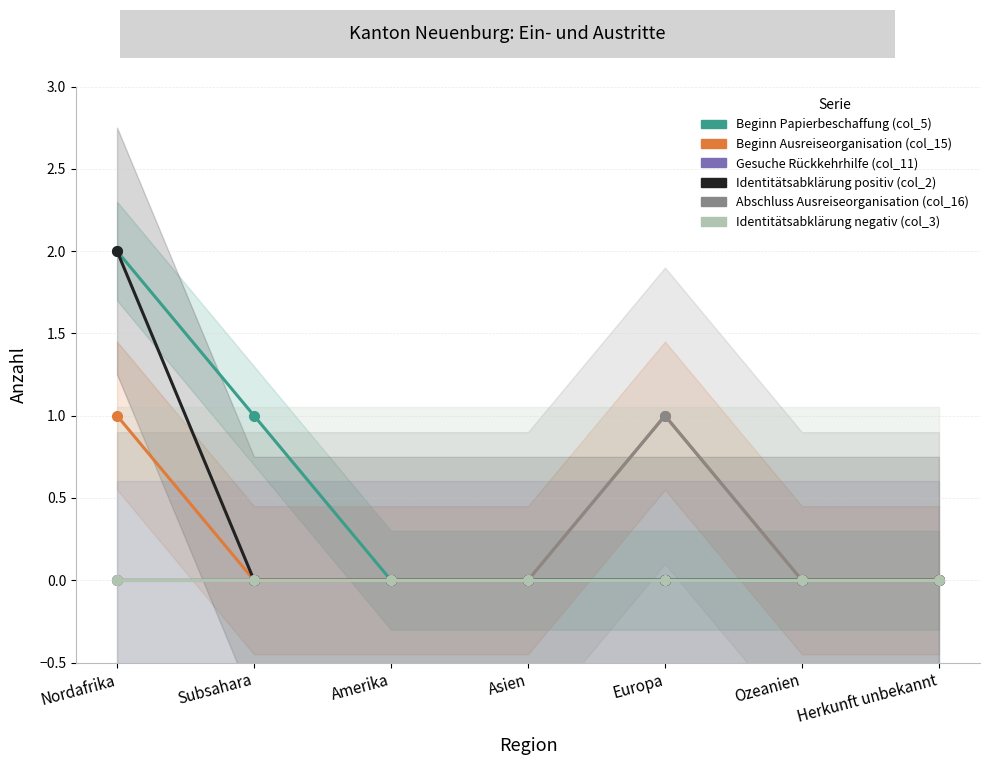

Reading left to right, extract all data points from this chart.

Beginn Papierbeschaffung (col_5): Nordafrika=2	Subsahara=1	Amerika=0	Asien=0	Europa=0	Ozeanien=0	Herkunft unbekannt=0
Beginn Ausreiseorganisation (col_15): Nordafrika=1	Subsahara=0	Amerika=0	Asien=0	Europa=1	Ozeanien=0	Herkunft unbekannt=0
Gesuche Rückkehrhilfe (col_11): Nordafrika=0	Subsahara=0	Amerika=0	Asien=0	Europa=0	Ozeanien=0	Herkunft unbekannt=0
Identitätsabklärung positiv (col_2): Nordafrika=2	Subsahara=0	Amerika=0	Asien=0	Europa=0	Ozeanien=0	Herkunft unbekannt=0
Abschluss Ausreiseorganisation (col_16): Nordafrika=0	Subsahara=0	Amerika=0	Asien=0	Europa=1	Ozeanien=0	Herkunft unbekannt=0
Identitätsabklärung negativ (col_3): Nordafrika=0	Subsahara=0	Amerika=0	Asien=0	Europa=0	Ozeanien=0	Herkunft unbekannt=0